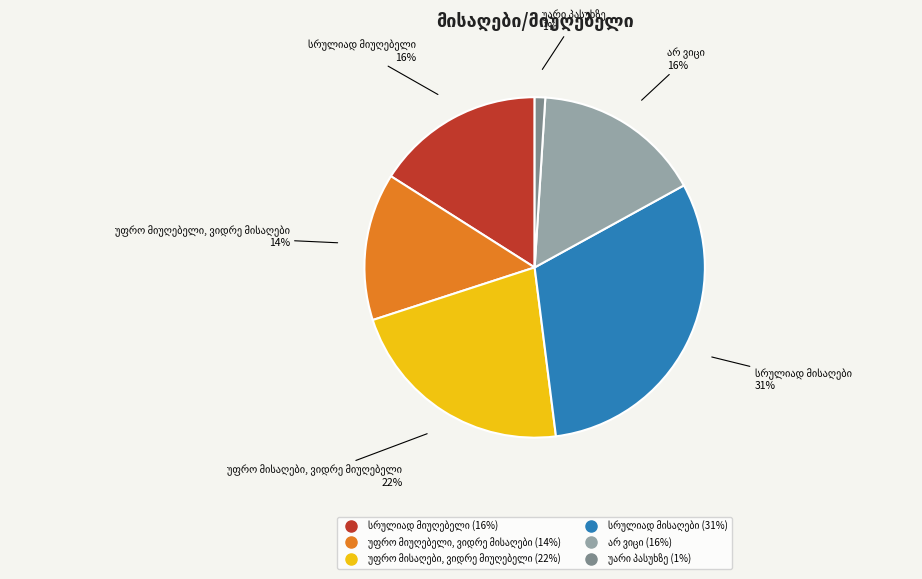

How many segments does this pie chart have?

6